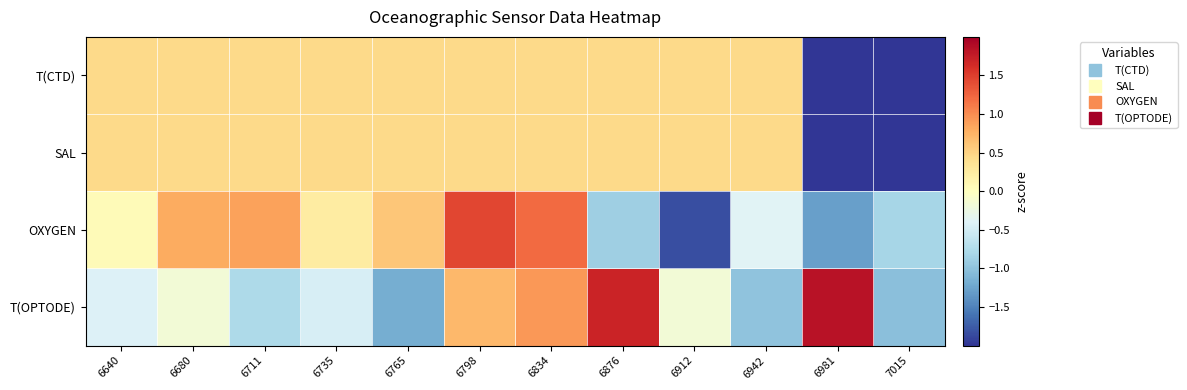

Which category has the lowest value across all series?

6981